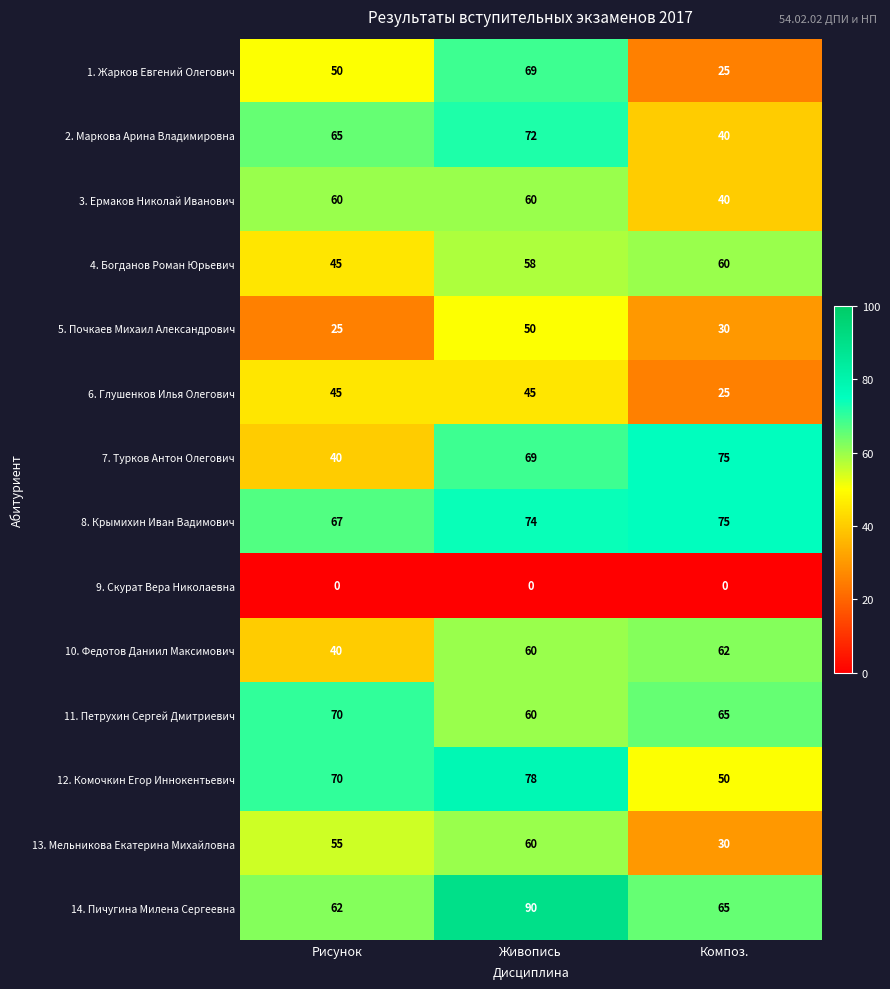

What is the maximum value shown in the chart?

90